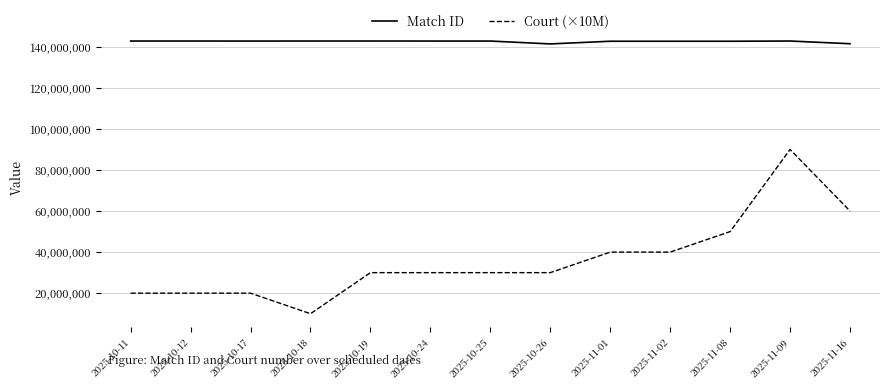

At which category is the sum across all series the highest?

2025-11-09